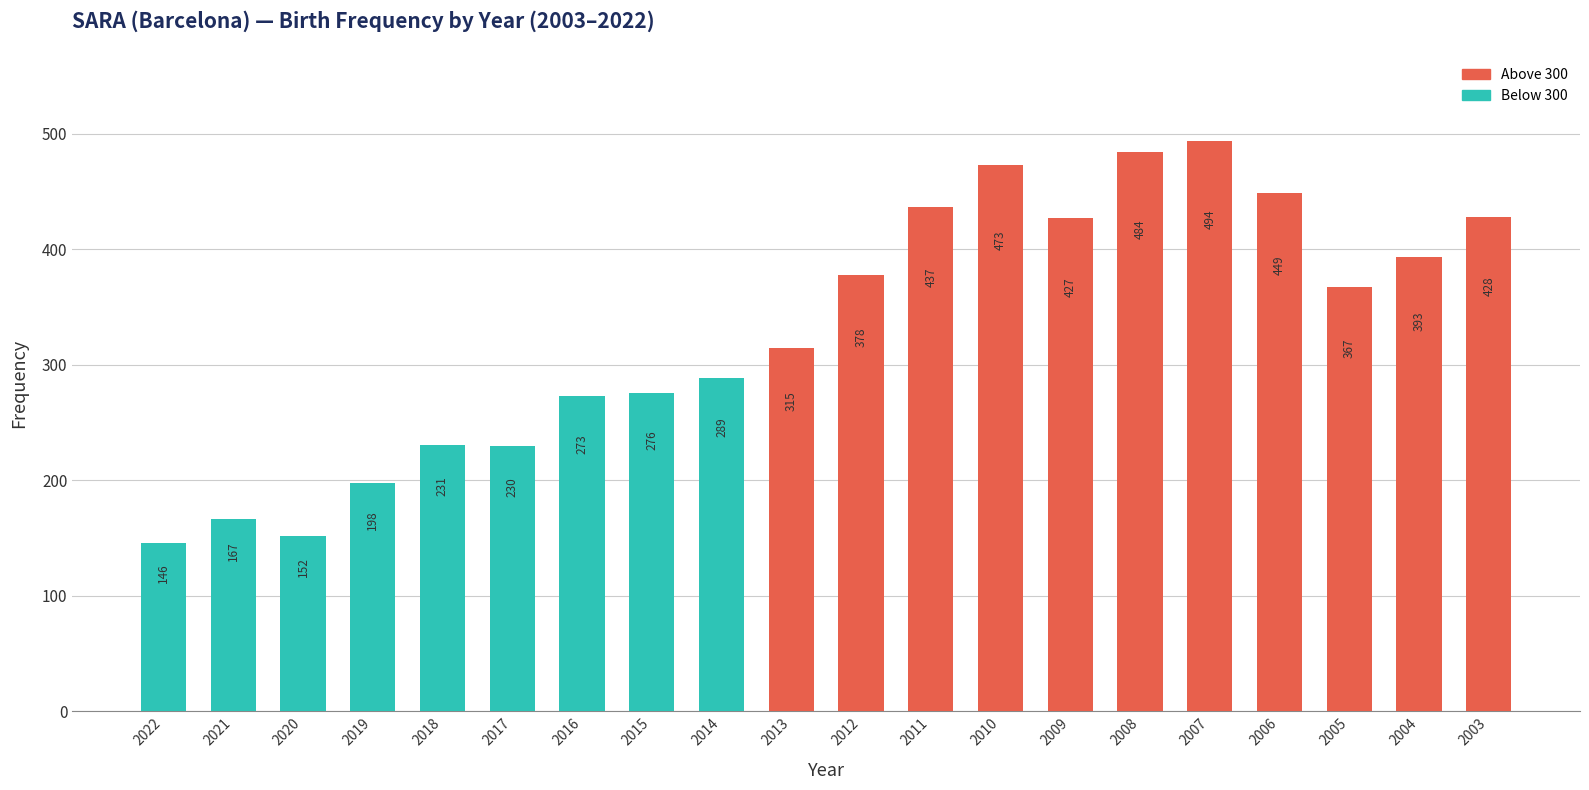

Which has a higher value, 2007 or 2016?

2007